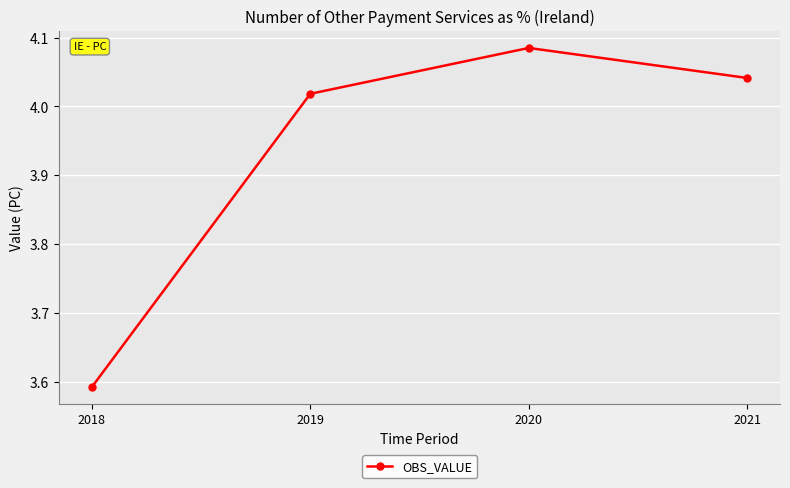

At which label is the value closest to 3?

2018